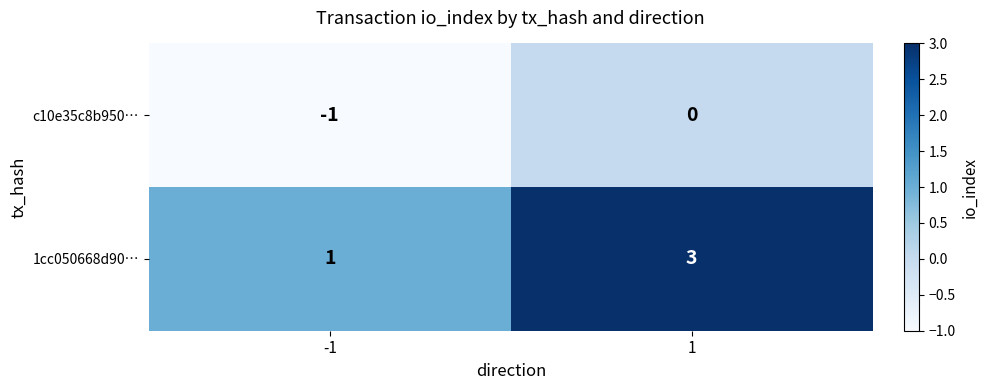

The value of 1cc050668d90… at 1 is 4. True or false?

False